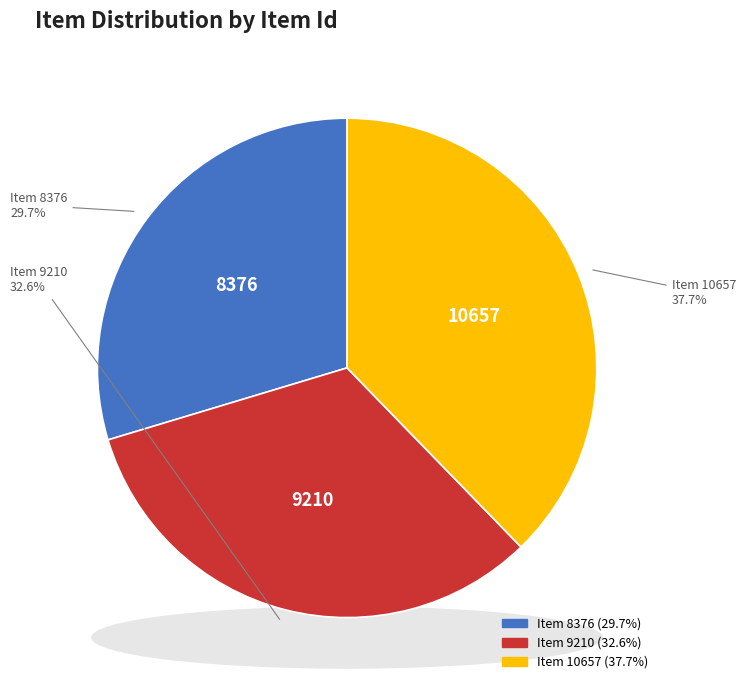

True or false: Item 9210 accounts for 33% of the total.

True